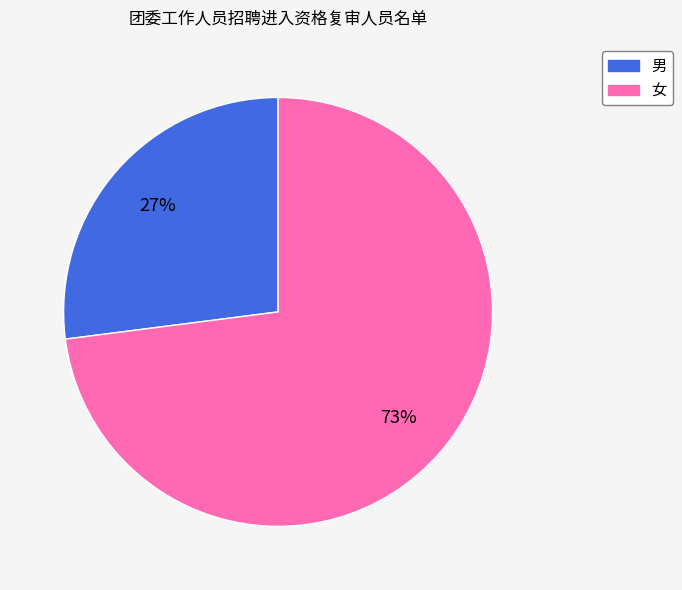

Is there any slice that represents more than half of the pie?

Yes